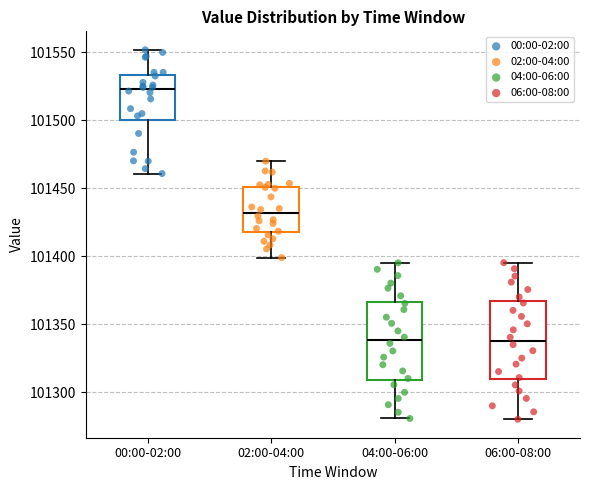

Reading left to right, transcribe this box plot: for each box, give where its median line is, the range the box spans, and where its two whiskers end, as read against the y-axis. The values are not printed on the chart, so give them approximately, as read against the axis.

00:00-02:00: median 101525, box 101500 to 101535, whiskers 101460 to 101550
02:00-04:00: median 101430, box 101420 to 101450, whiskers 101400 to 101470
04:00-06:00: median 101340, box 101310 to 101365, whiskers 101280 to 101395
06:00-08:00: median 101340, box 101310 to 101365, whiskers 101280 to 101395